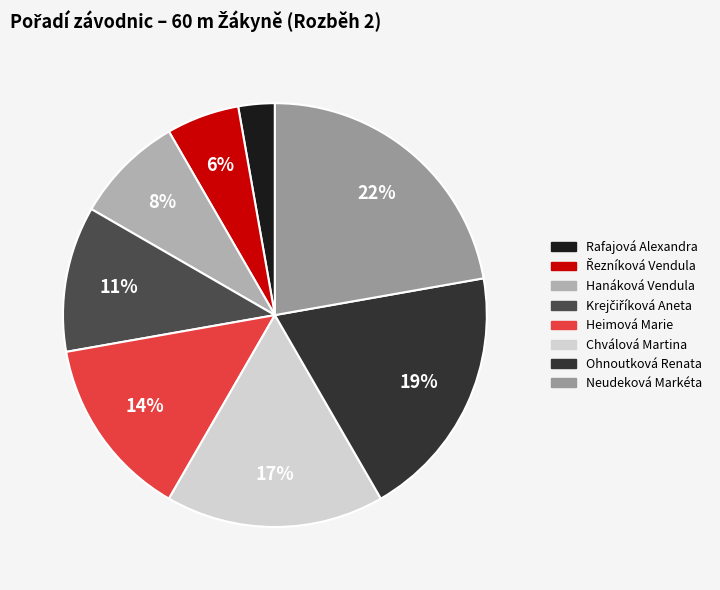

What is the smallest slice in the pie chart?

Rafajová Alexandra